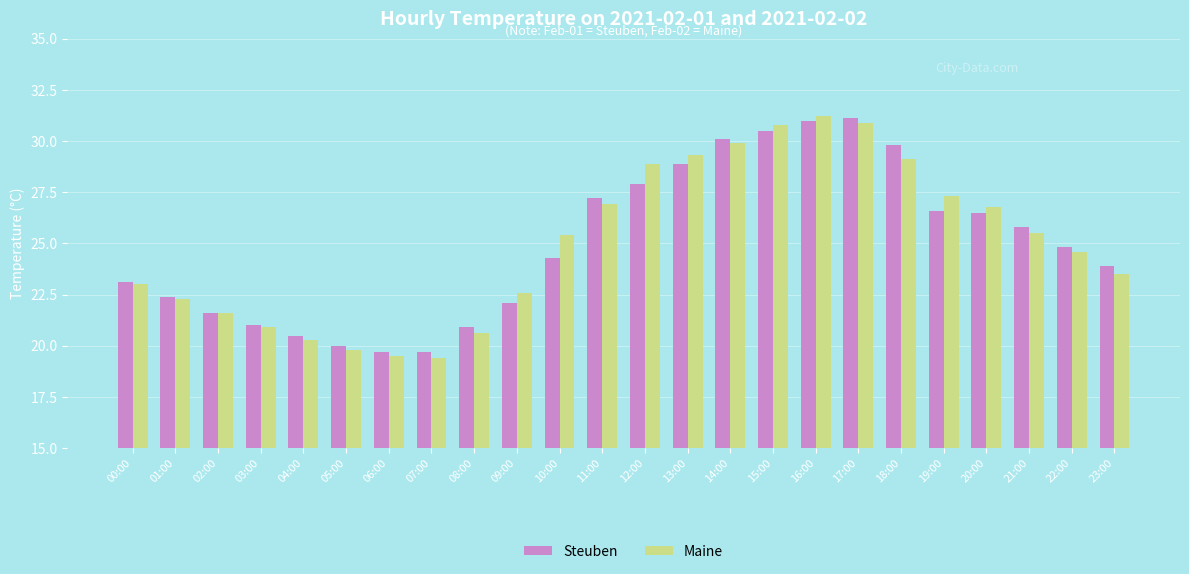

What is the difference between the highest and lowest values at 13:00?

0.4